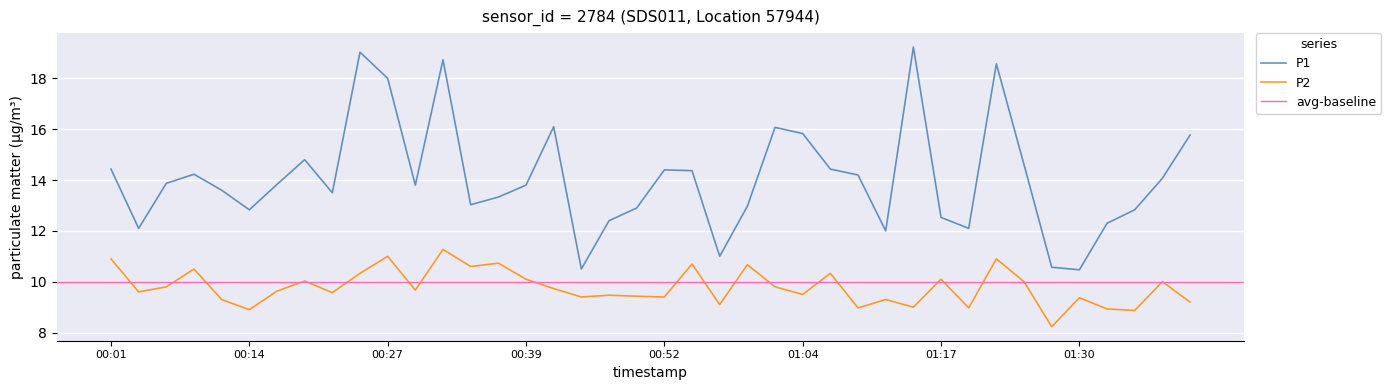

Which series changed the most between 00:19 and 01:33?

P1